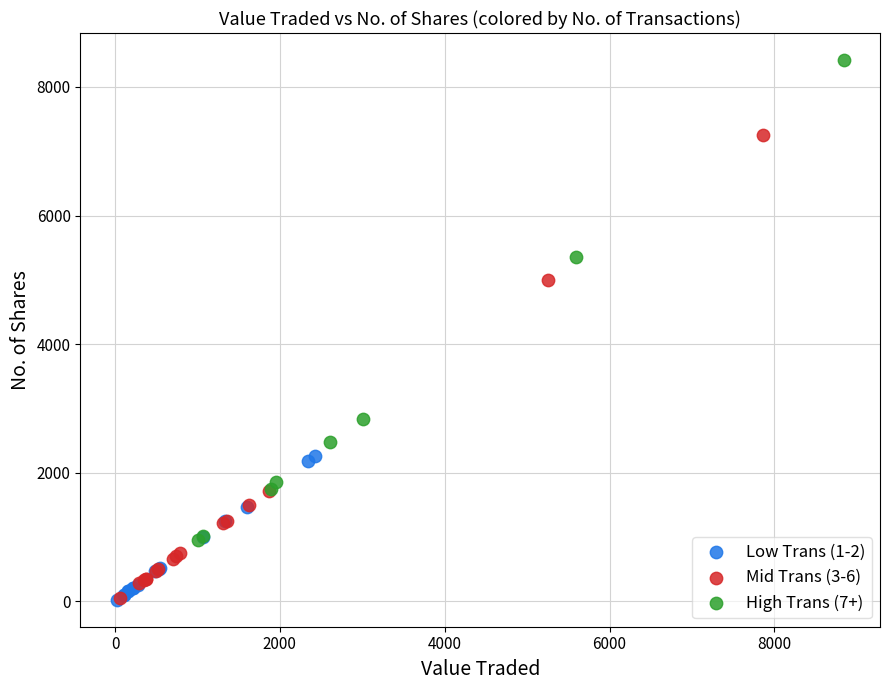

What are all the series names shown in the legend?

Low Trans (1-2), Mid Trans (3-6), High Trans (7+)